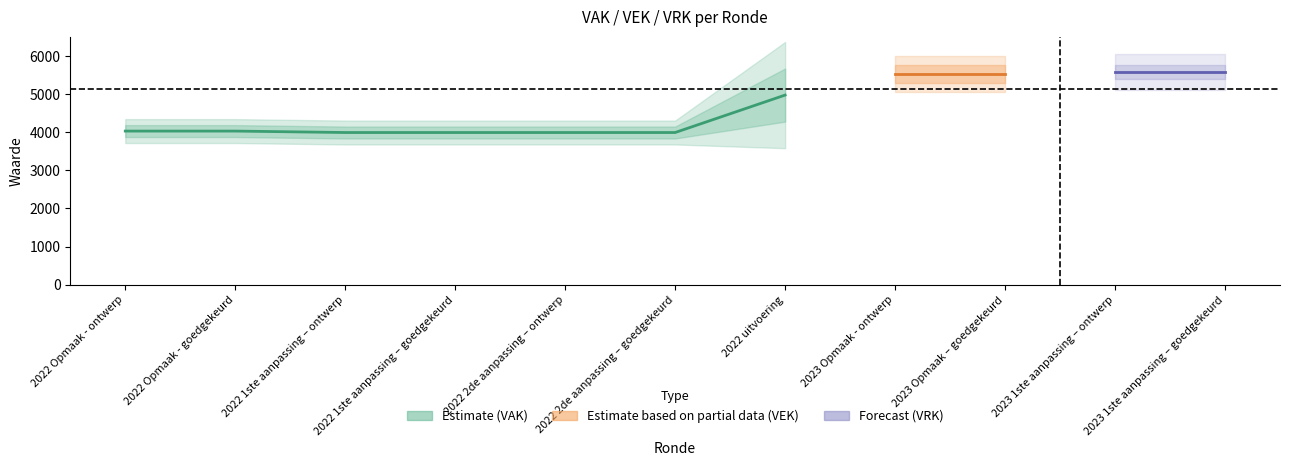

What position from the right is 2022 Opmaak - goedgekeurd?

6